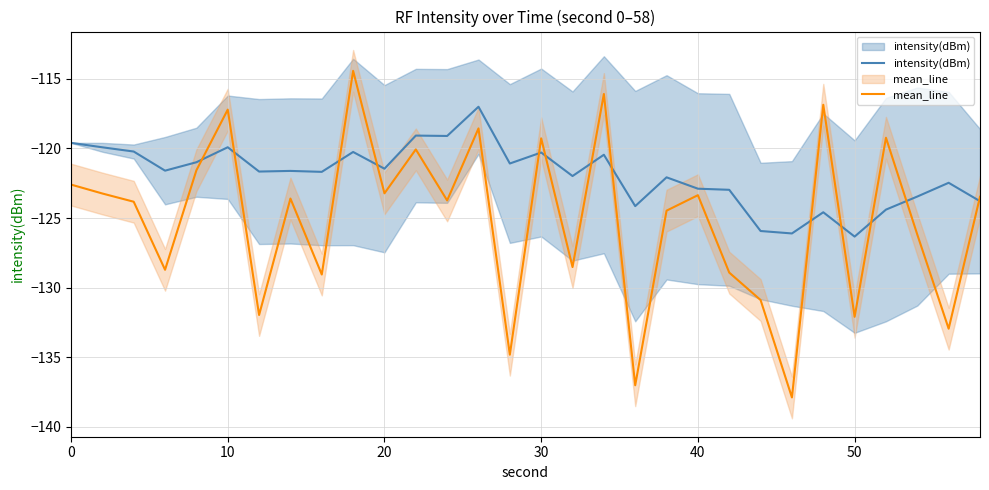

After their last crossing, which series has the higher values: intensity(dBm) or mean_line?

mean_line